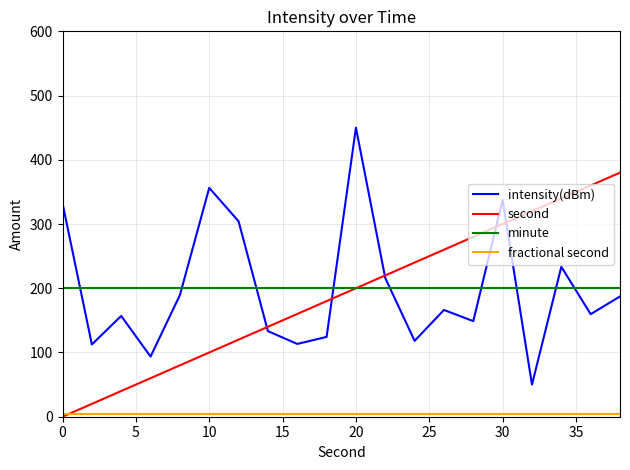

After their last crossing, which series has the higher values: intensity(dBm) or minute?

minute